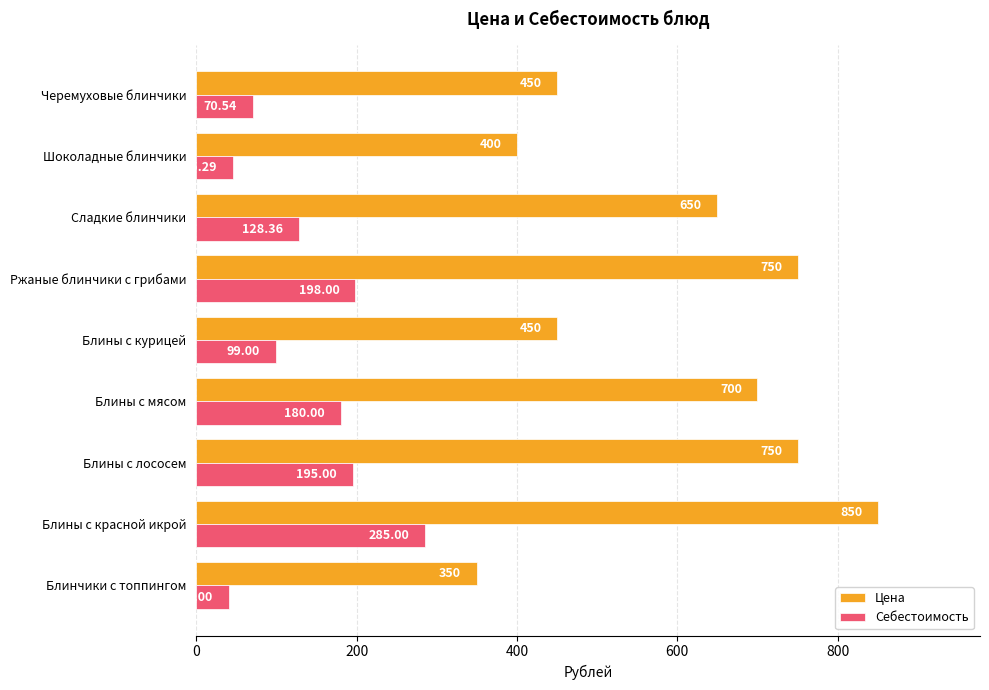

Which series has the largest total across all categories?

Цена